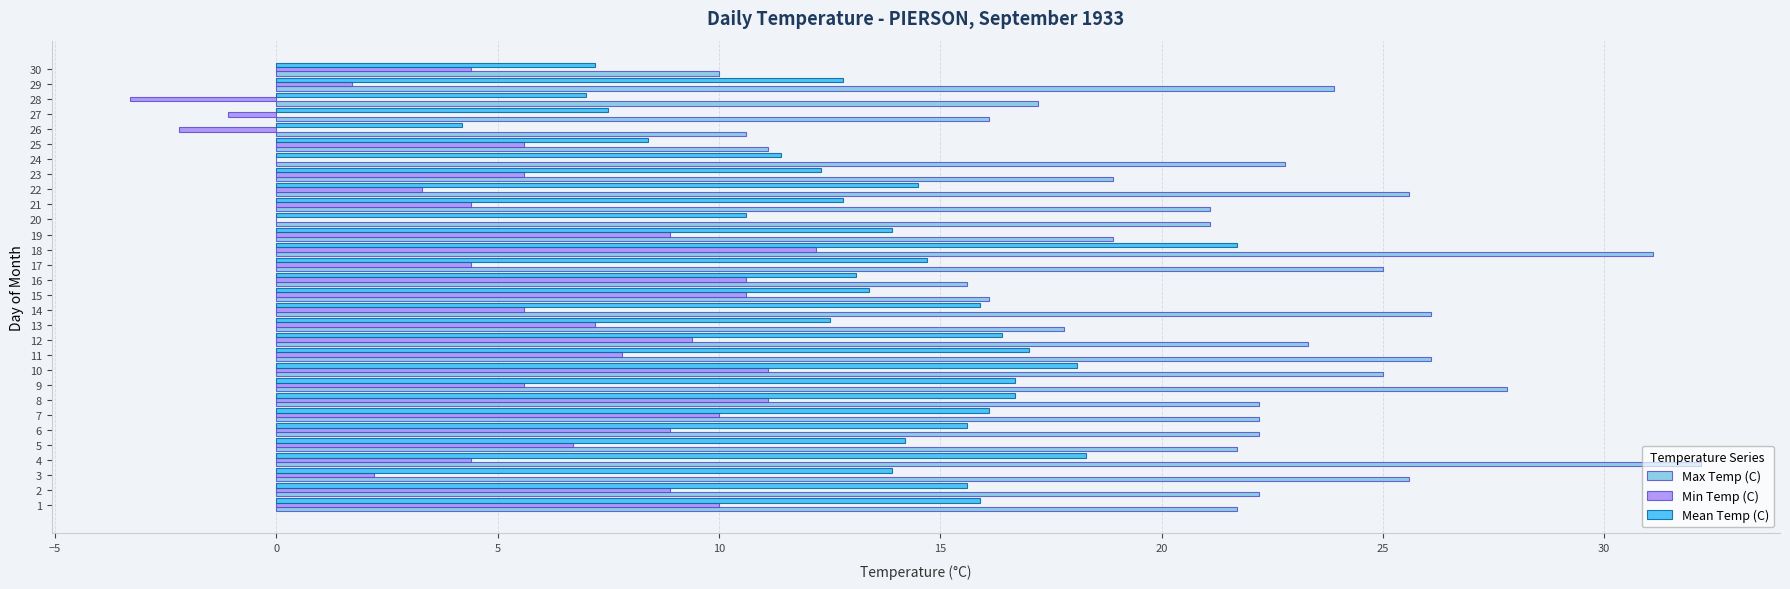

The value of Max Temp (C) at 4 is 32.2. True or false?

True